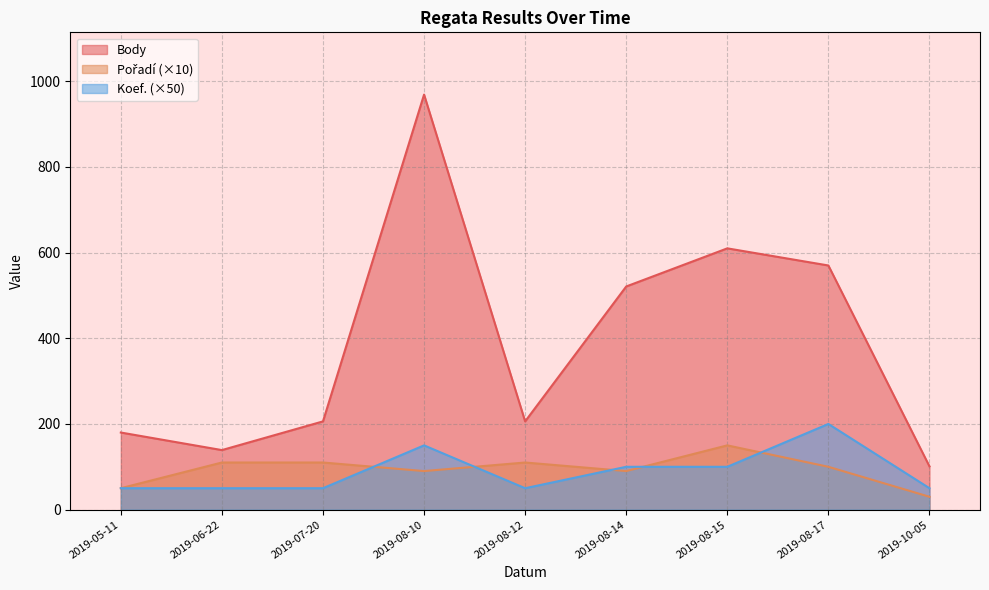

What is the minimum value shown in the chart?

30